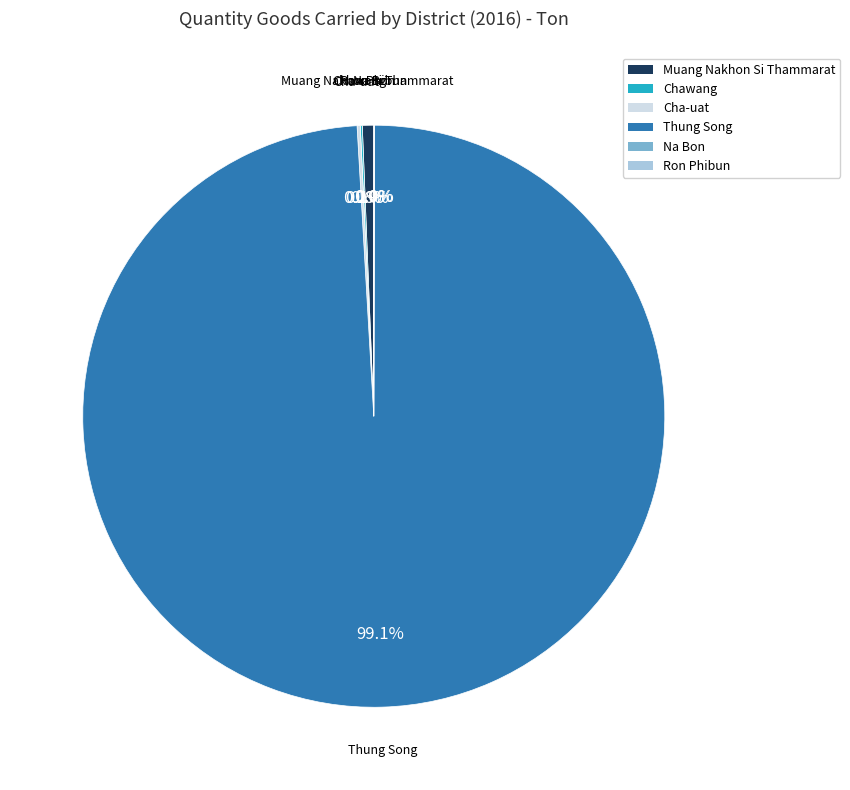

Is it true that Muang Nakhon Si Thammarat is 1% of the pie?

True